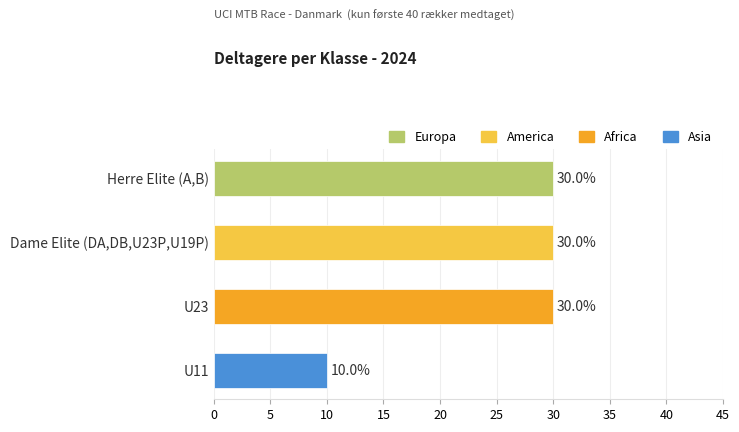

How many data points are less than 30?

1